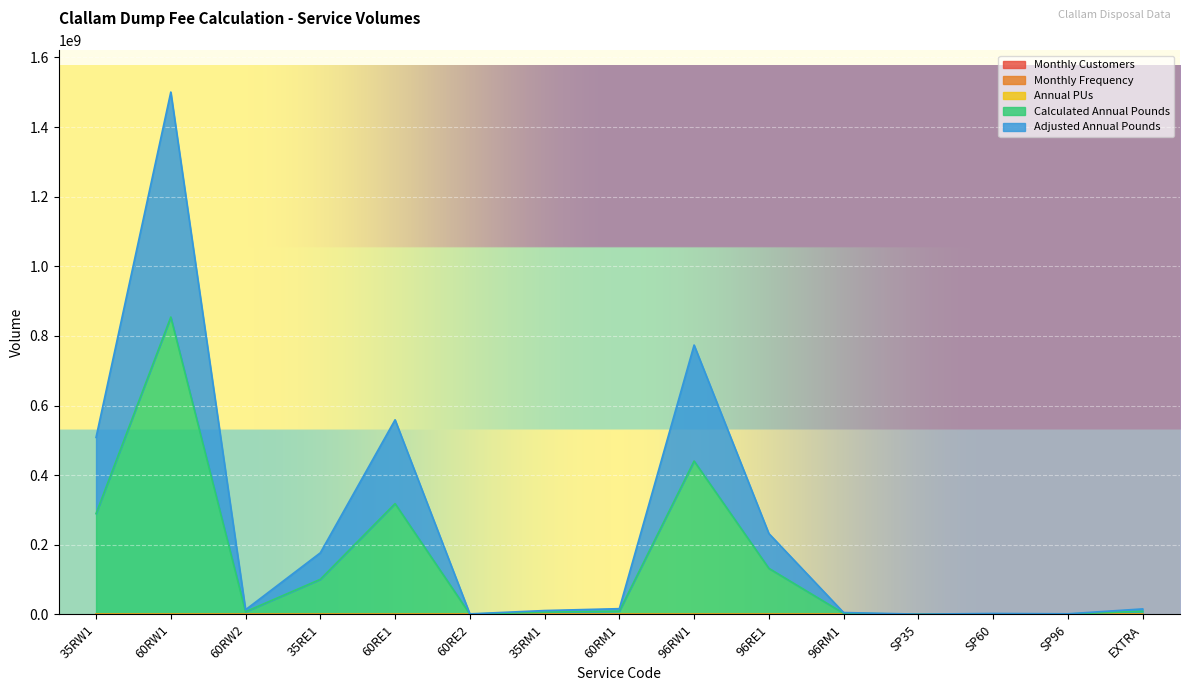

Does the chart display data point markers on the line(s)?

No